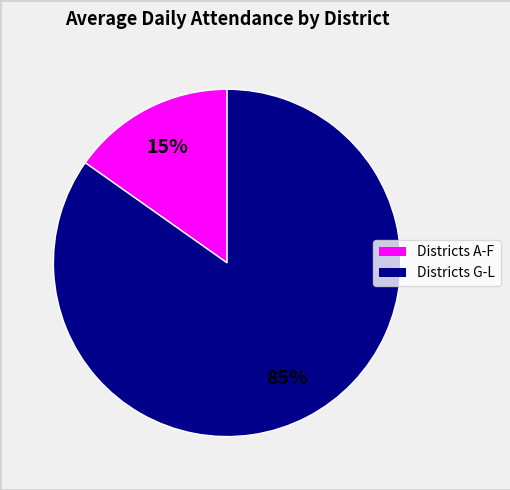

Is there any slice that represents more than half of the pie?

Yes